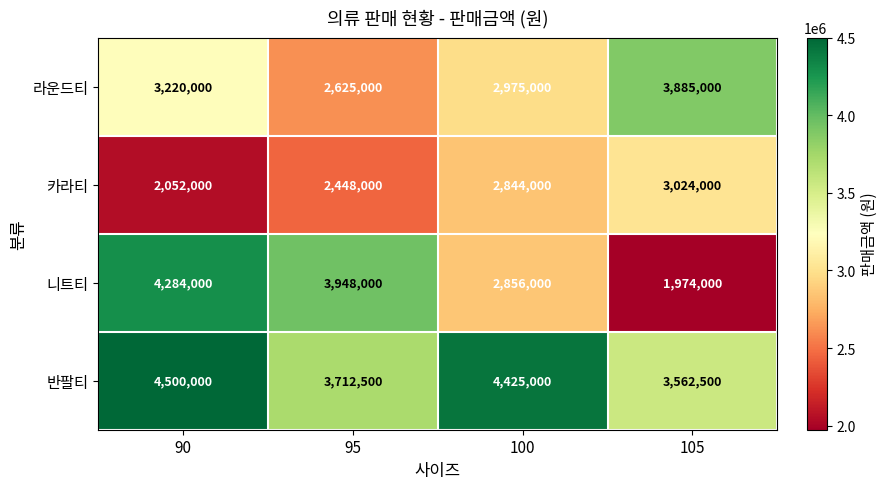

Which series has the largest range (max minus min)?

니트티